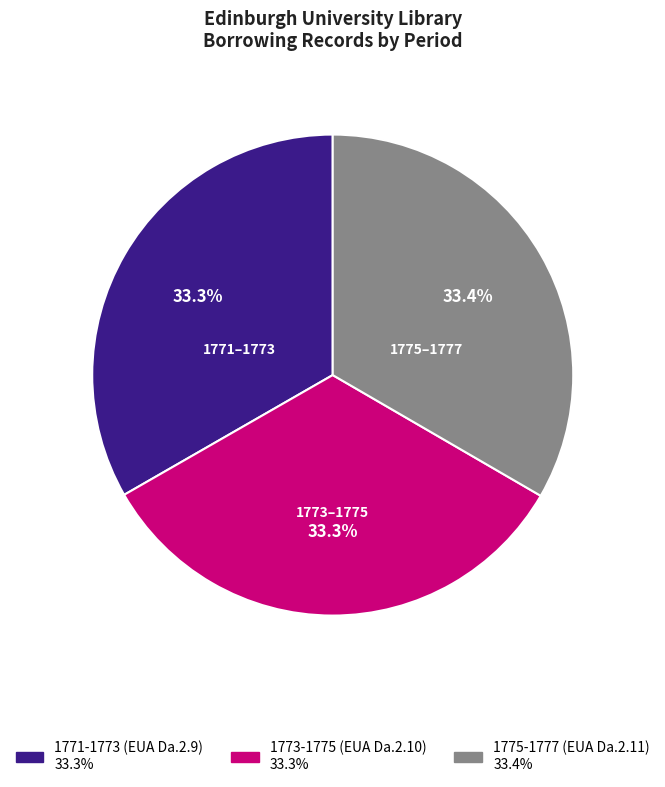

To the nearest percent, what percentage of the pie is 1775-1777 (EUA Da.2.11)?

33%